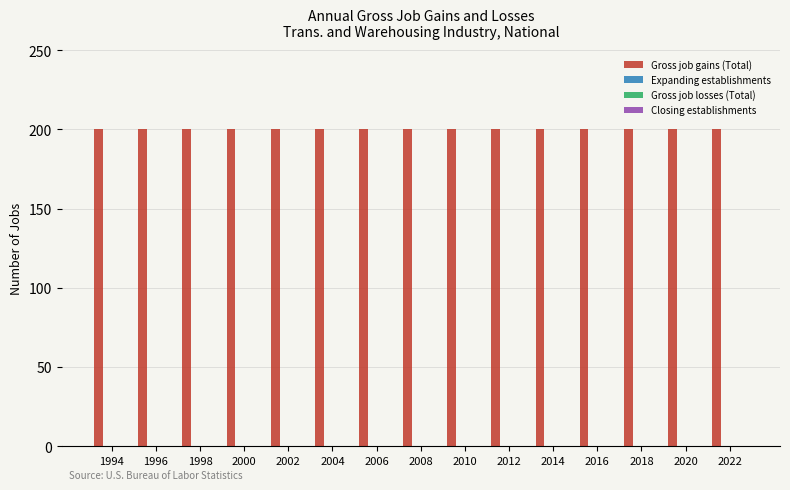

Reading right to left, what are all the values shown in this chart?

Gross job gains (Total): 200	200	200	200	200	200	200	200	200	200	200	200	200	200	200
Expanding establishments: 0	0	0	0	0	0	0	0	0	0	0	0	0	0	0
Gross job losses (Total): 0	0	0	0	0	0	0	0	0	0	0	0	0	0	0
Closing establishments: 0	0	0	0	0	0	0	0	0	0	0	0	0	0	0